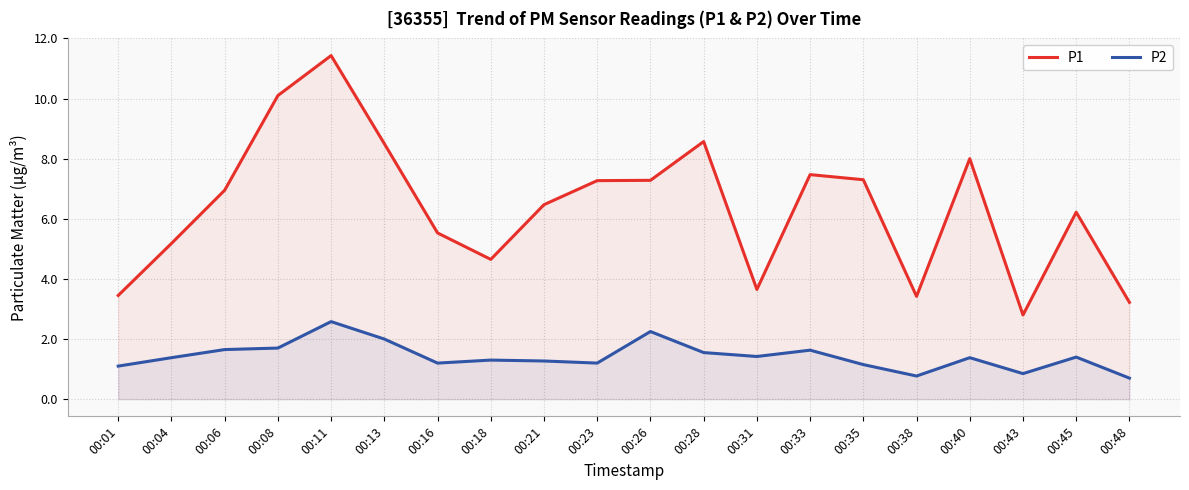

True or false: P1 and P2 intersect in this chart.

False